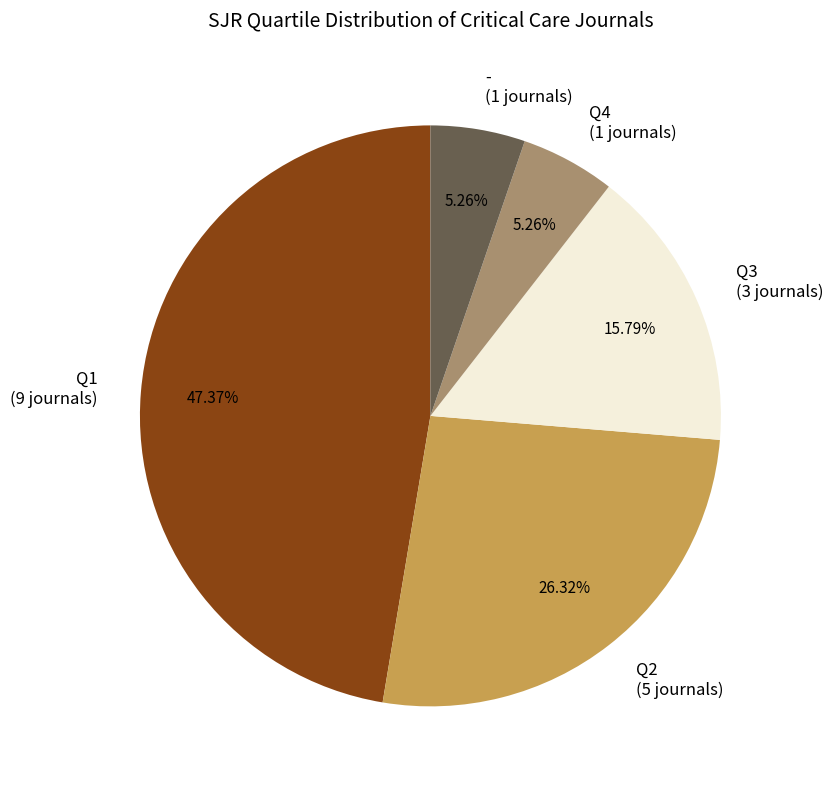

Does Q2 account for over 50% of the chart?

No